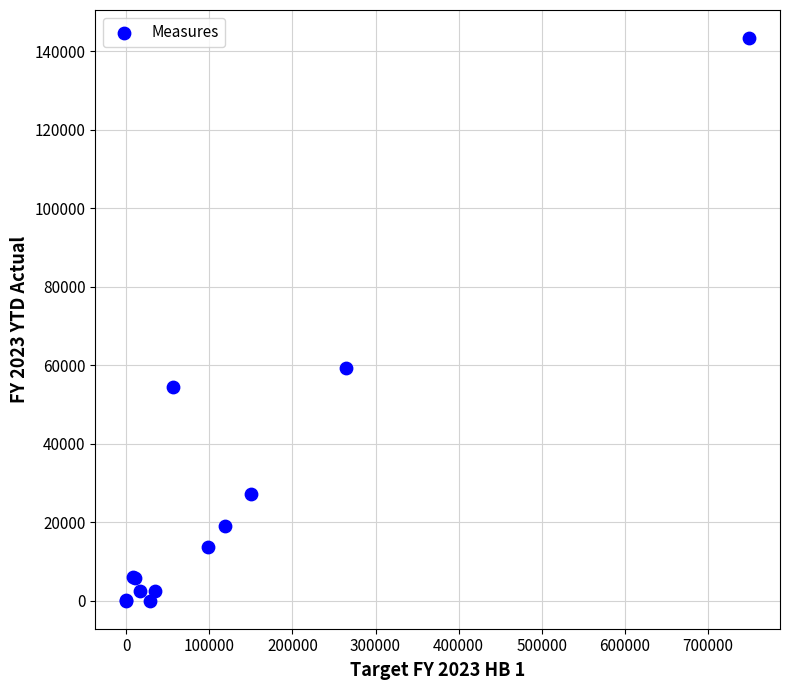

What Y value in the scatter plot is closest to 71674?

59279.0